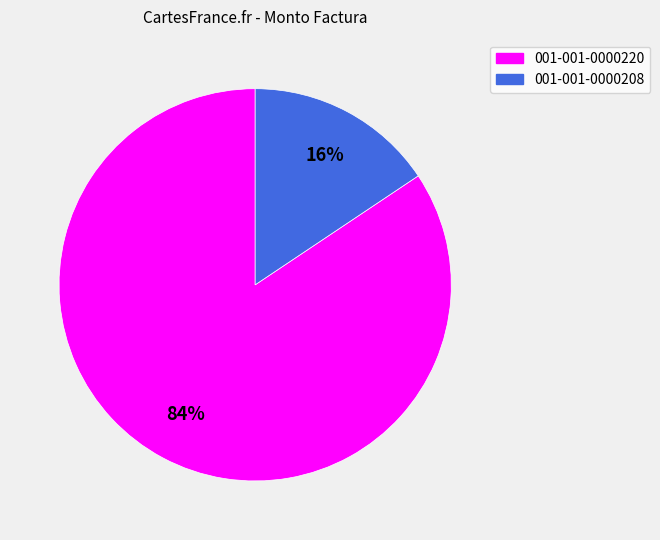

What is the smallest slice in the pie chart?

001-001-0000208